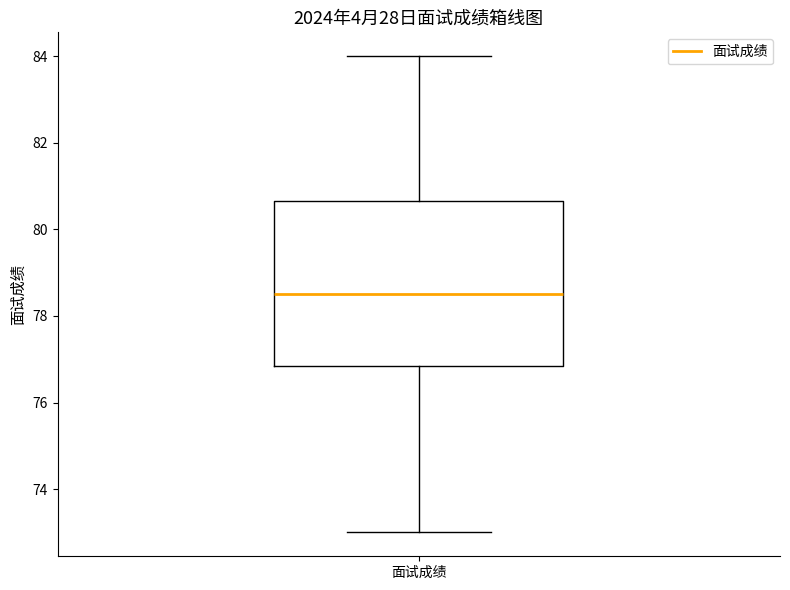

Transcribe this box plot: give where the median line is, the range the box spans, and where the two whiskers end, as read against the y-axis. The values are not printed on the chart, so give them approximately, as read against the axis.

median 78.6, box 76.8 to 80.6, whiskers 73.0 to 84.0